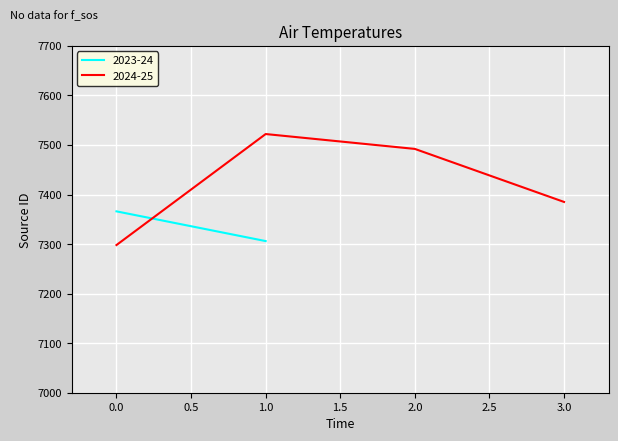

The value of 2024-25 at 2.0 is 3514. True or false?

False